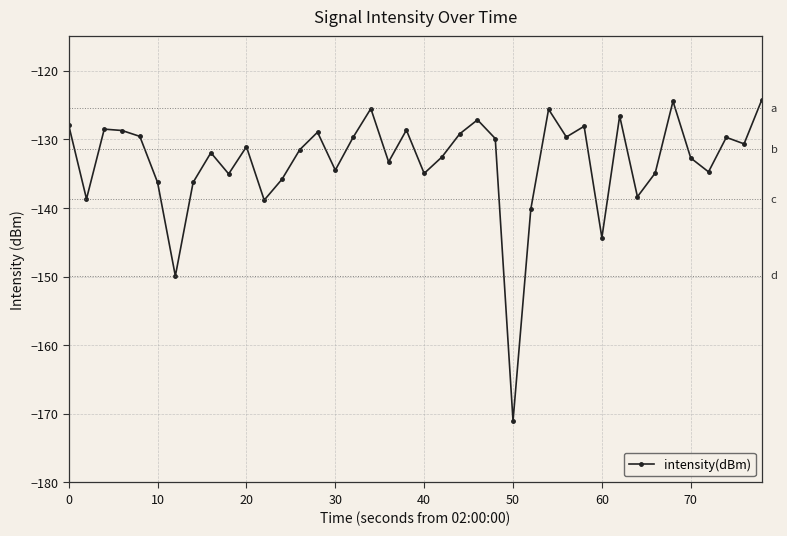

How many data points are above -131?

19